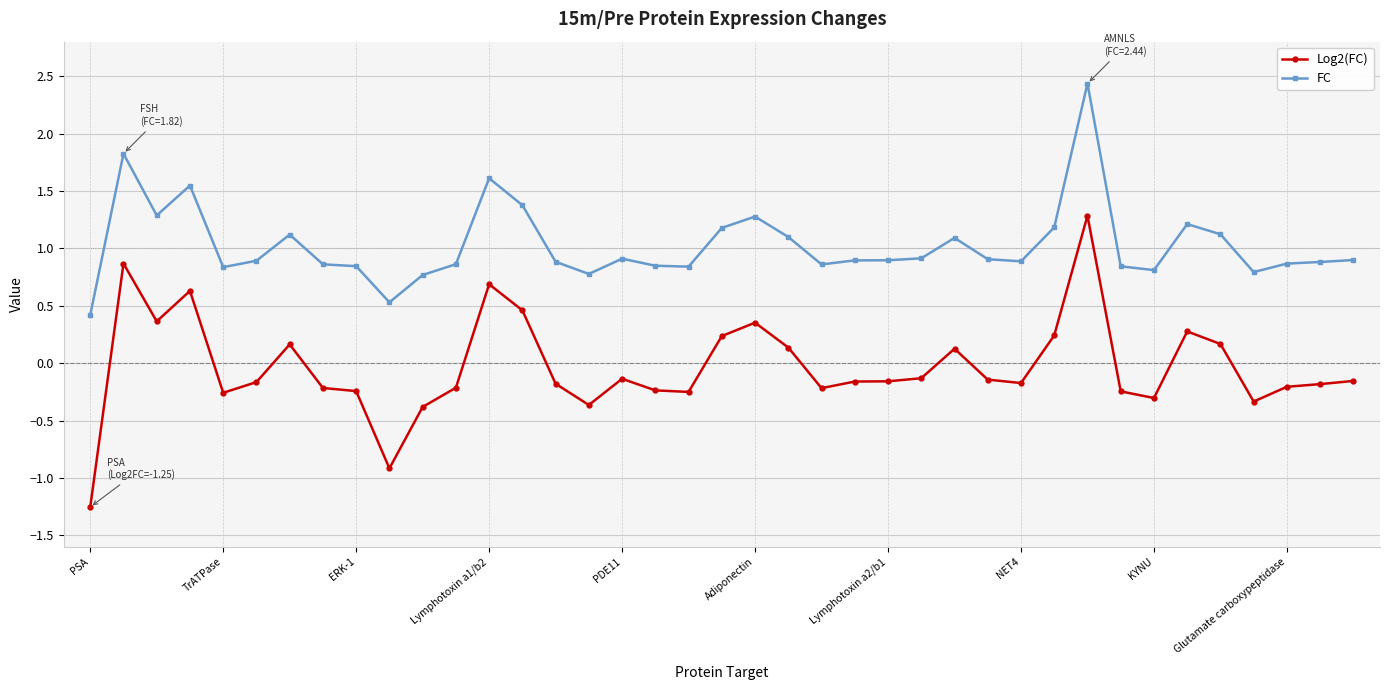

What is the maximum value shown in the chart?

2.4